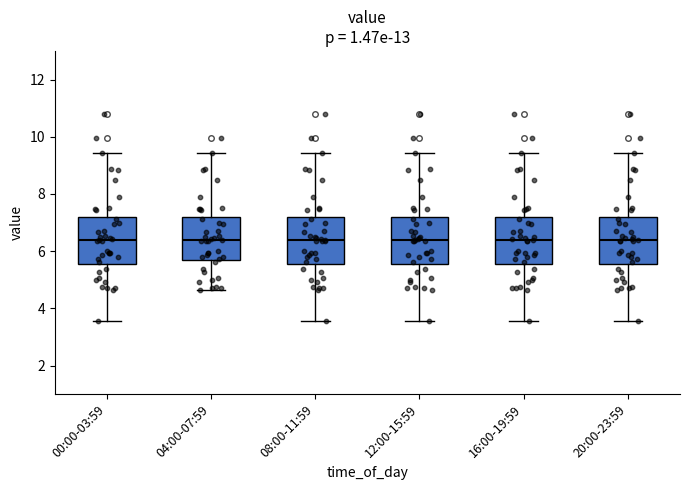

Where does the median line of the box for 00:00-03:59 sit on the y-axis? The values are not printed on the chart, so give them approximately, as read against the axis.

6.4